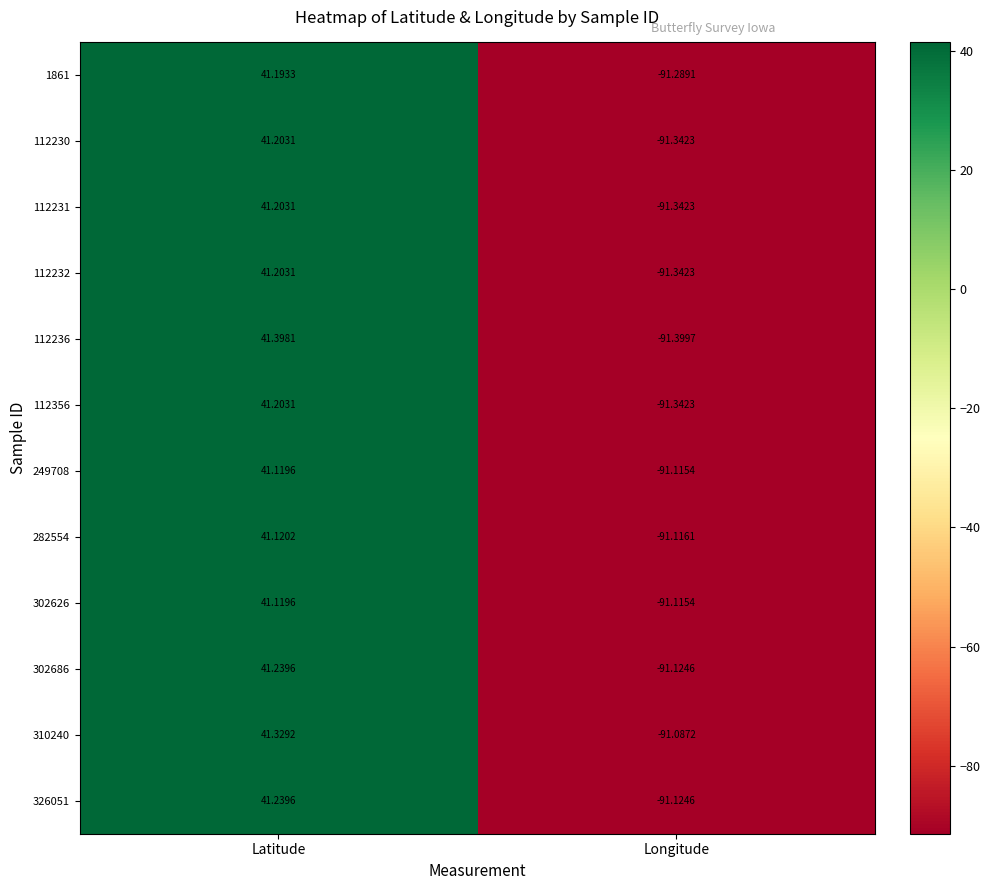

Between Latitude and Longitude, which series saw the biggest shift?

112236